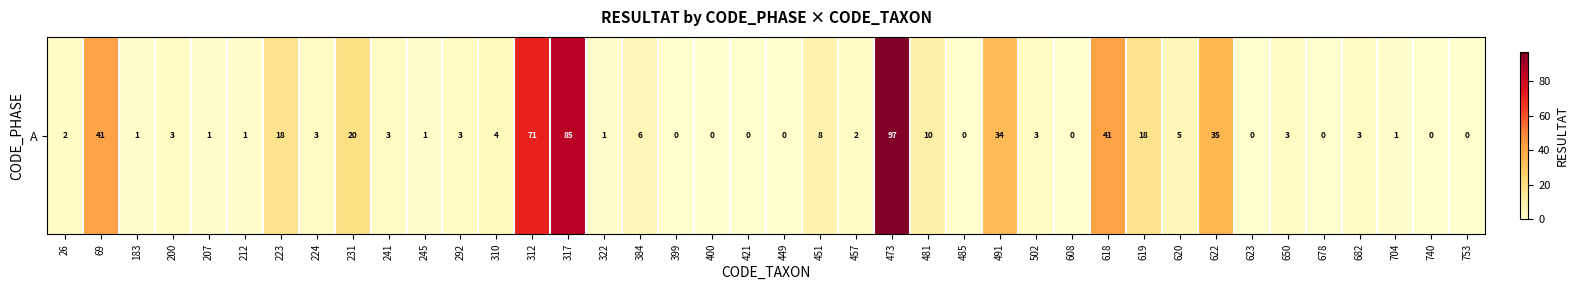

The value at 223 is 29. True or false?

False